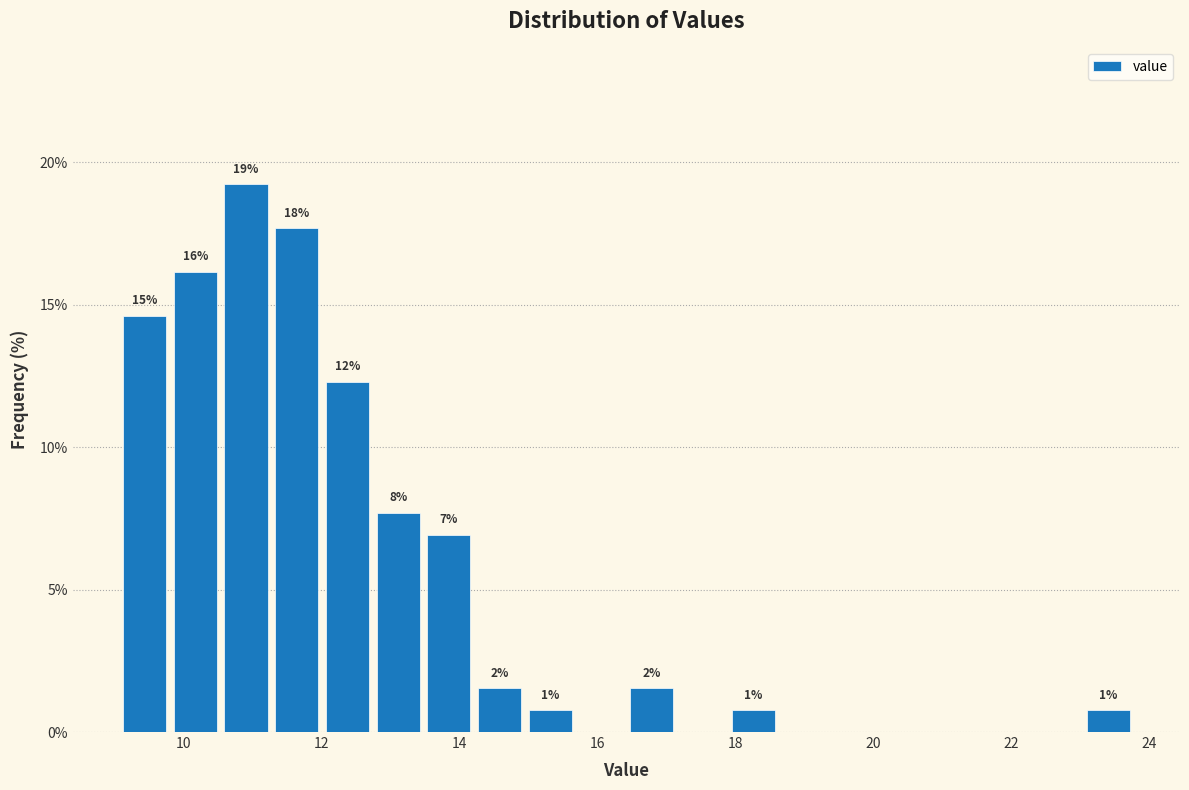

Around what value on the x-axis is the tallest bar? Give the approximate position of its centre, as read against the axis.

11.0